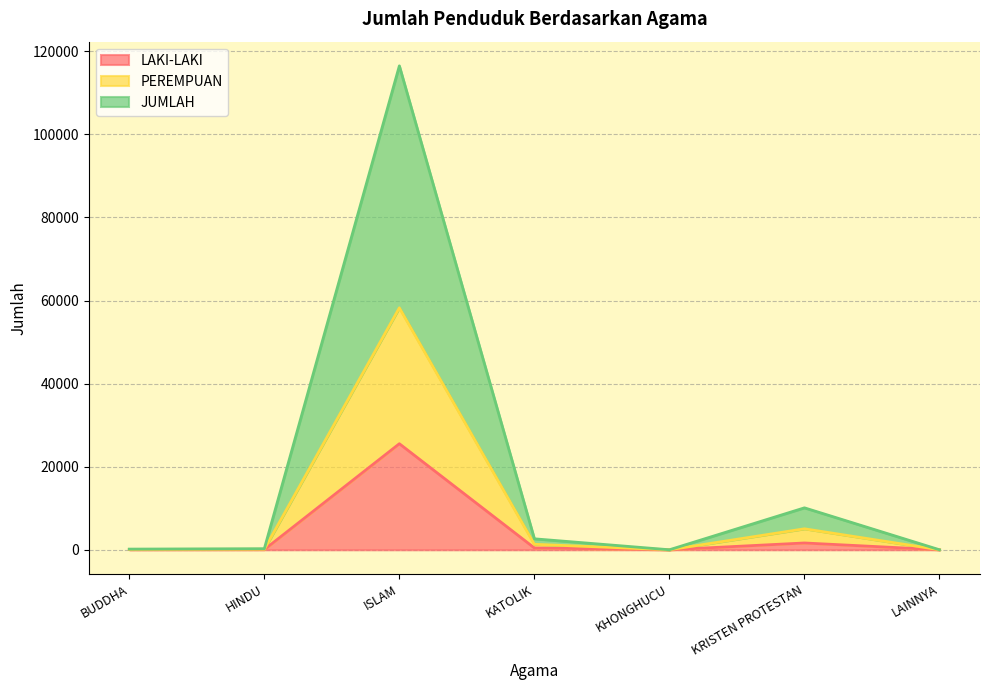

How many lines are shown in the chart?

3